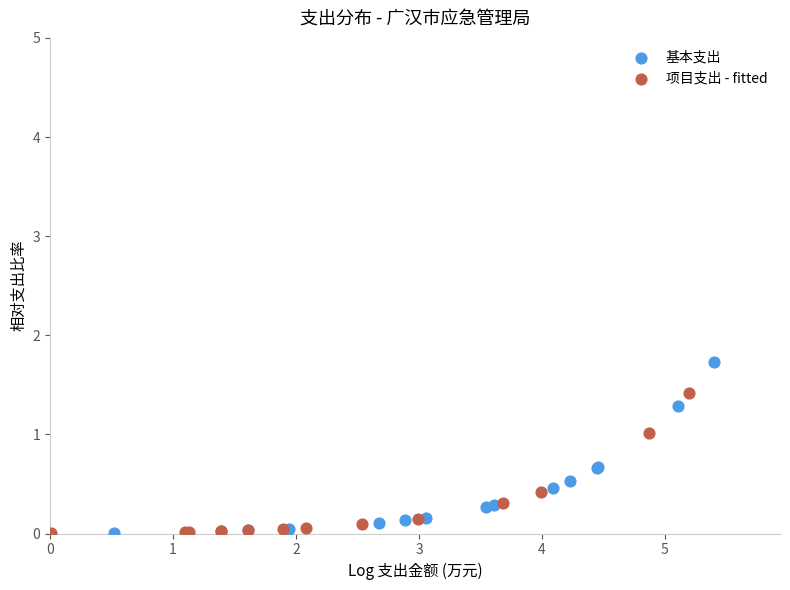

Which series has the largest Y range (max minus min)?

基本支出